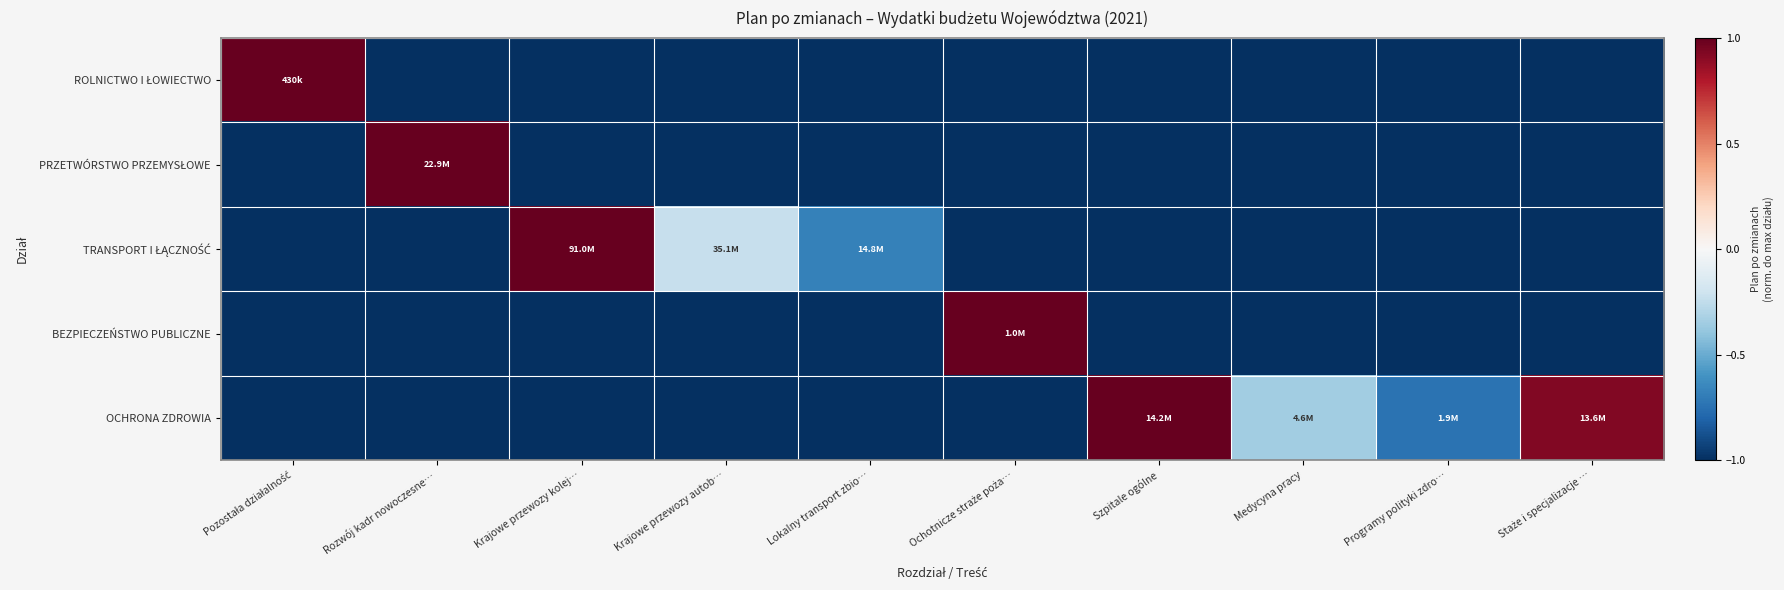

What is the maximum value shown in the chart?

1.0